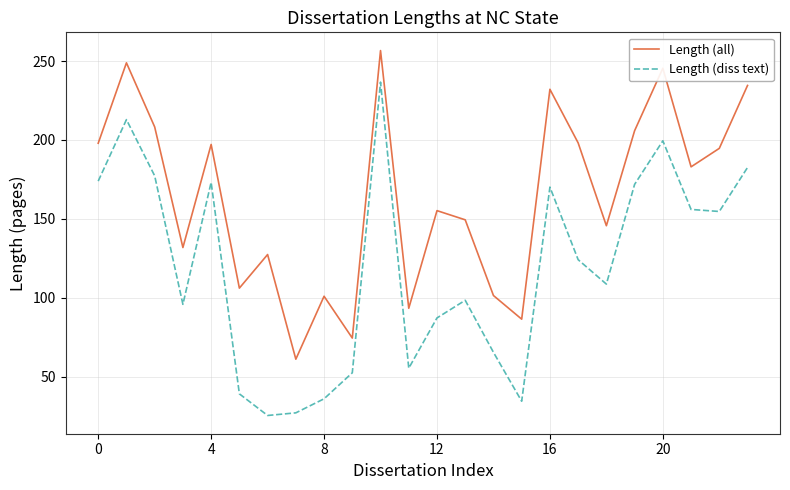

What is the sum of all Length (all) values?

3935.6